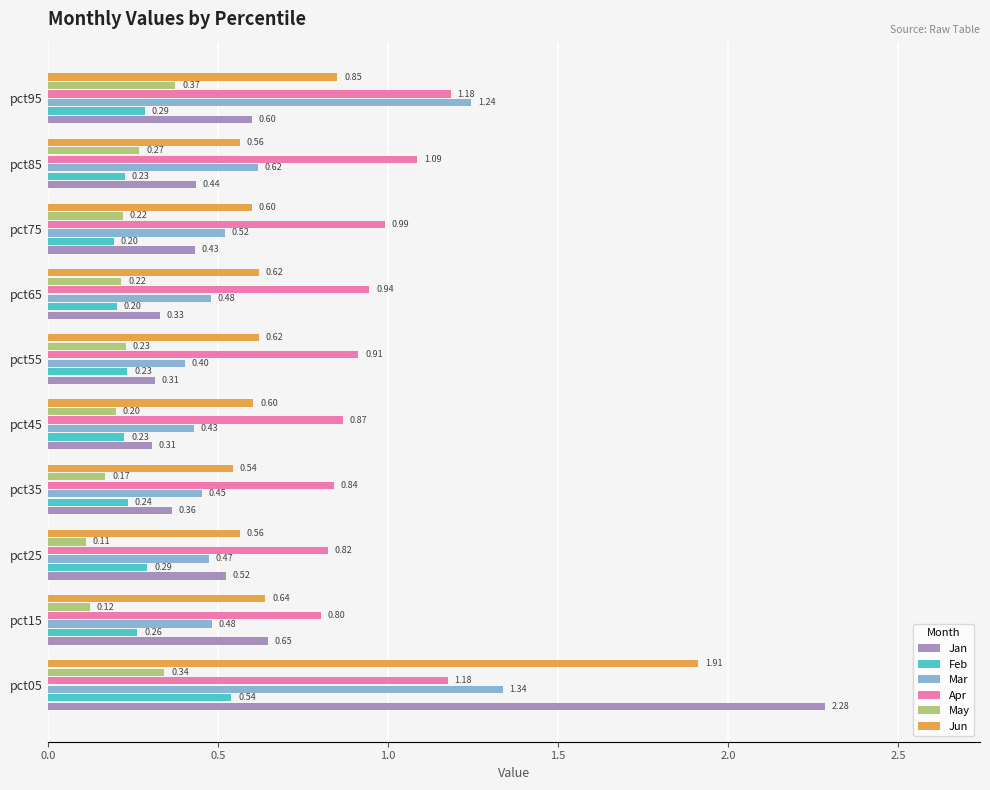

Where is Apr nearest to the value 0?

pct15